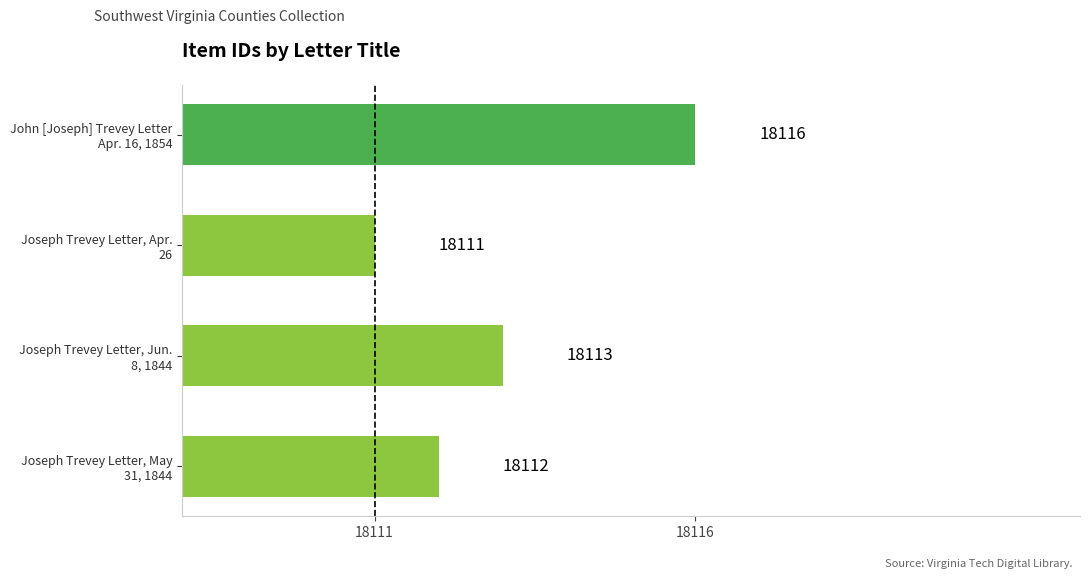

What is the difference between the maximum and second lowest values?

4